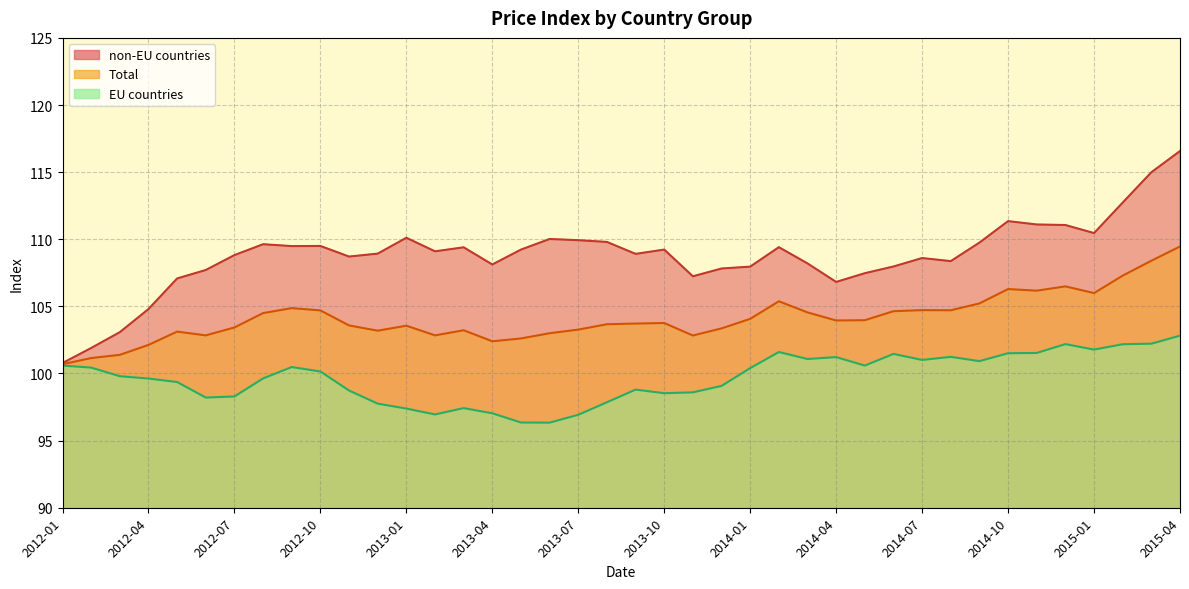

What is the sum of all Total values?

1458.4